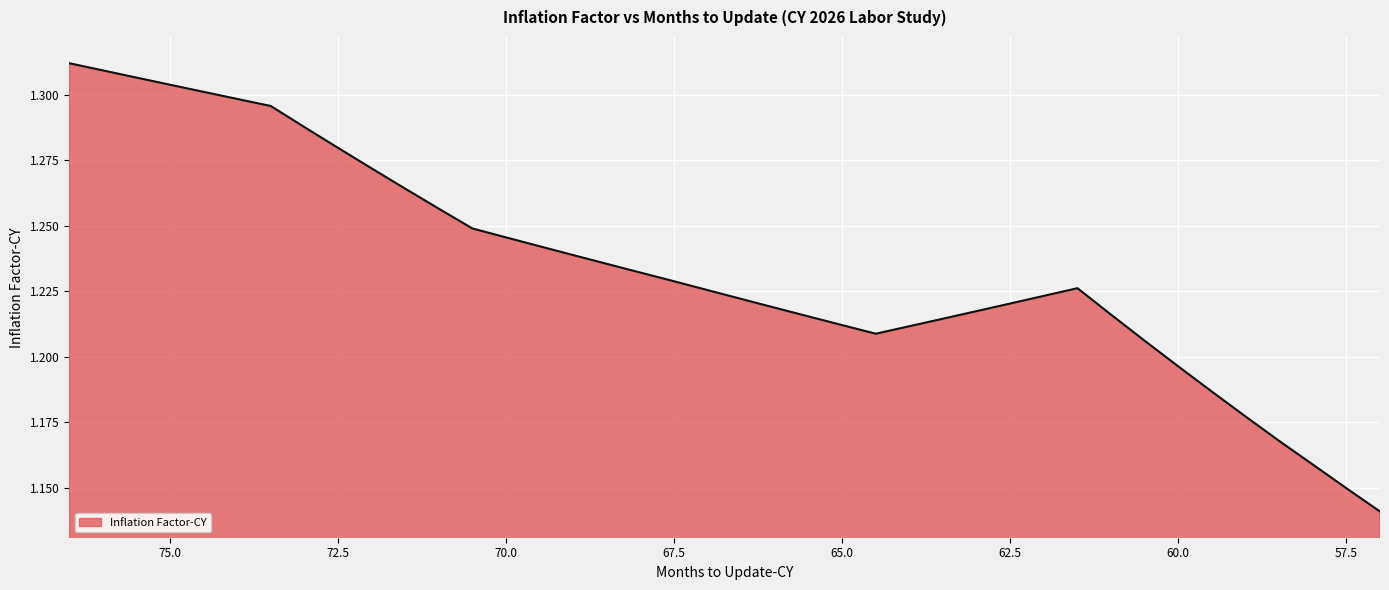

What is the difference between the second highest and second lowest values?

0.2